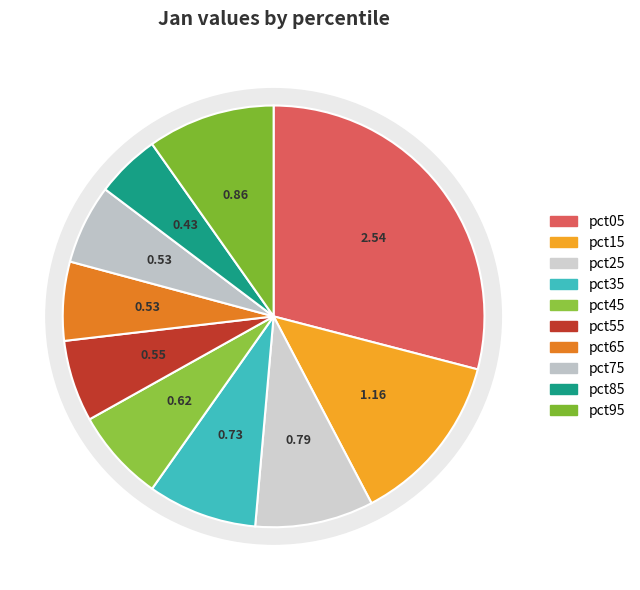

Does pct15 account for over 50% of the chart?

No